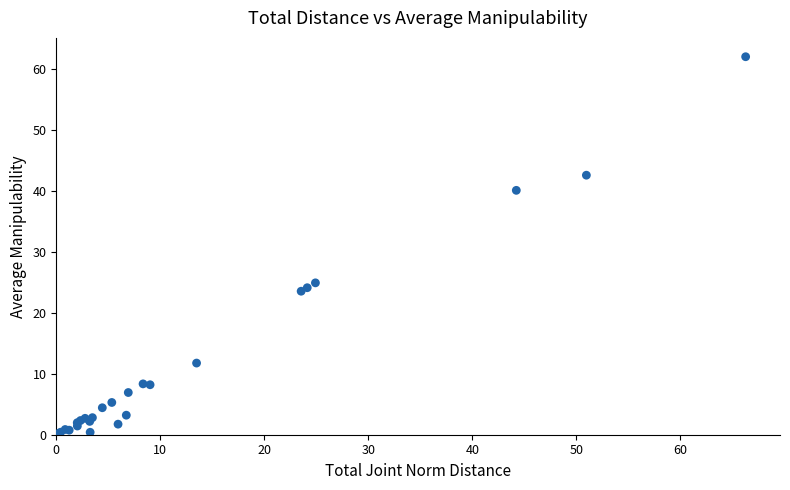

What Y value in the scatter plot is closest to 31?

24.9